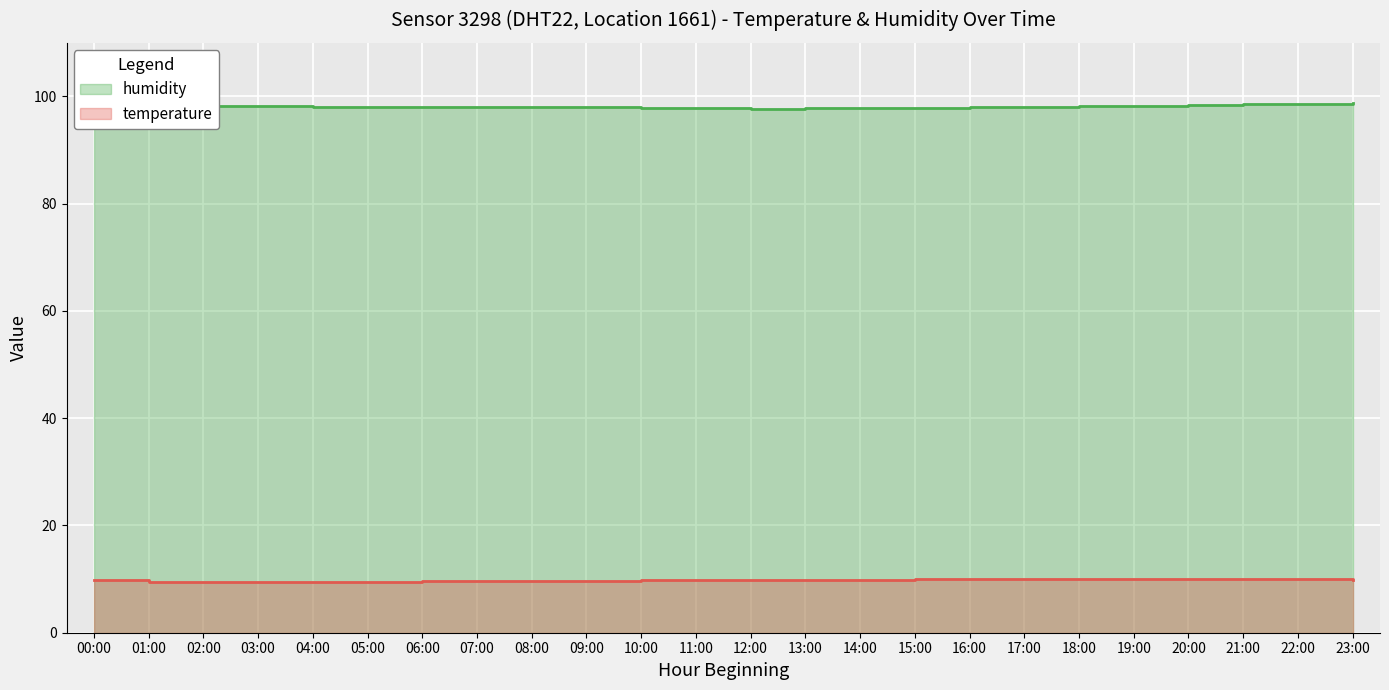

What is the average value of the humidity series?

98.2